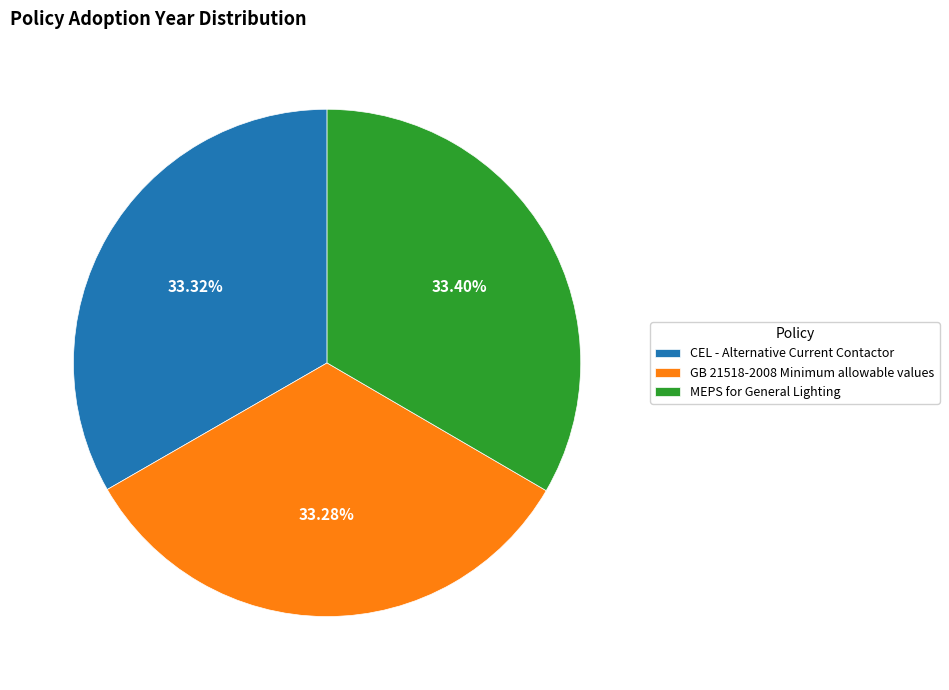

To the nearest percent, what is the combined percentage of MEPS for General Lighting and CEL - Alternative Current Contactor?

67%